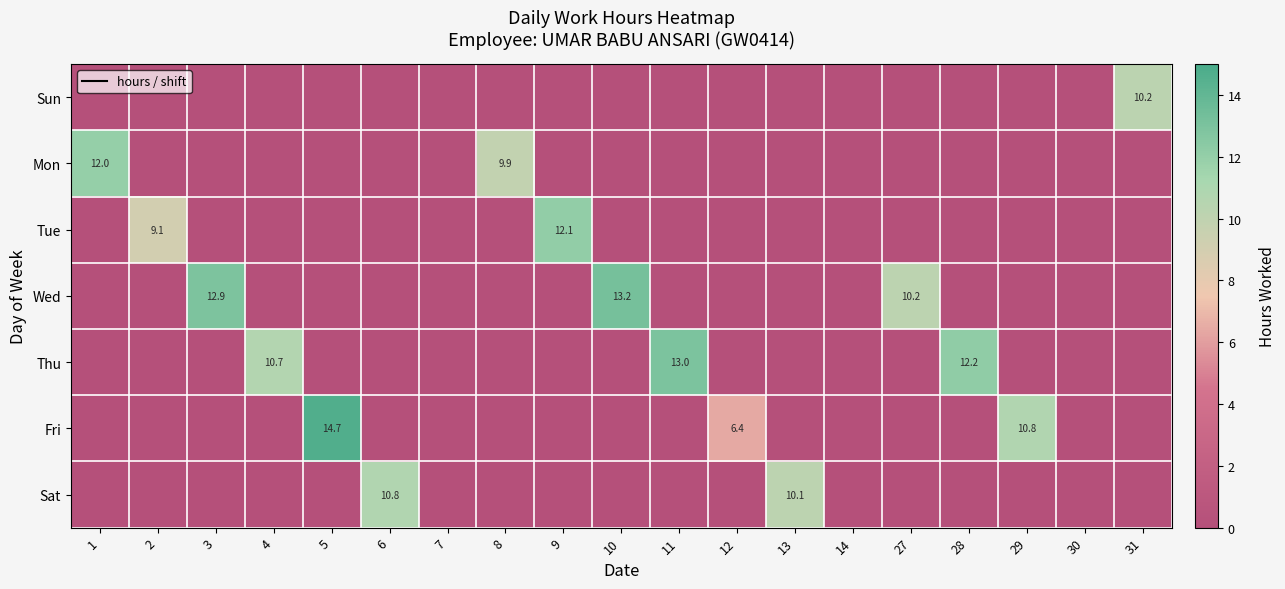

How many categories are shown in the chart?

19